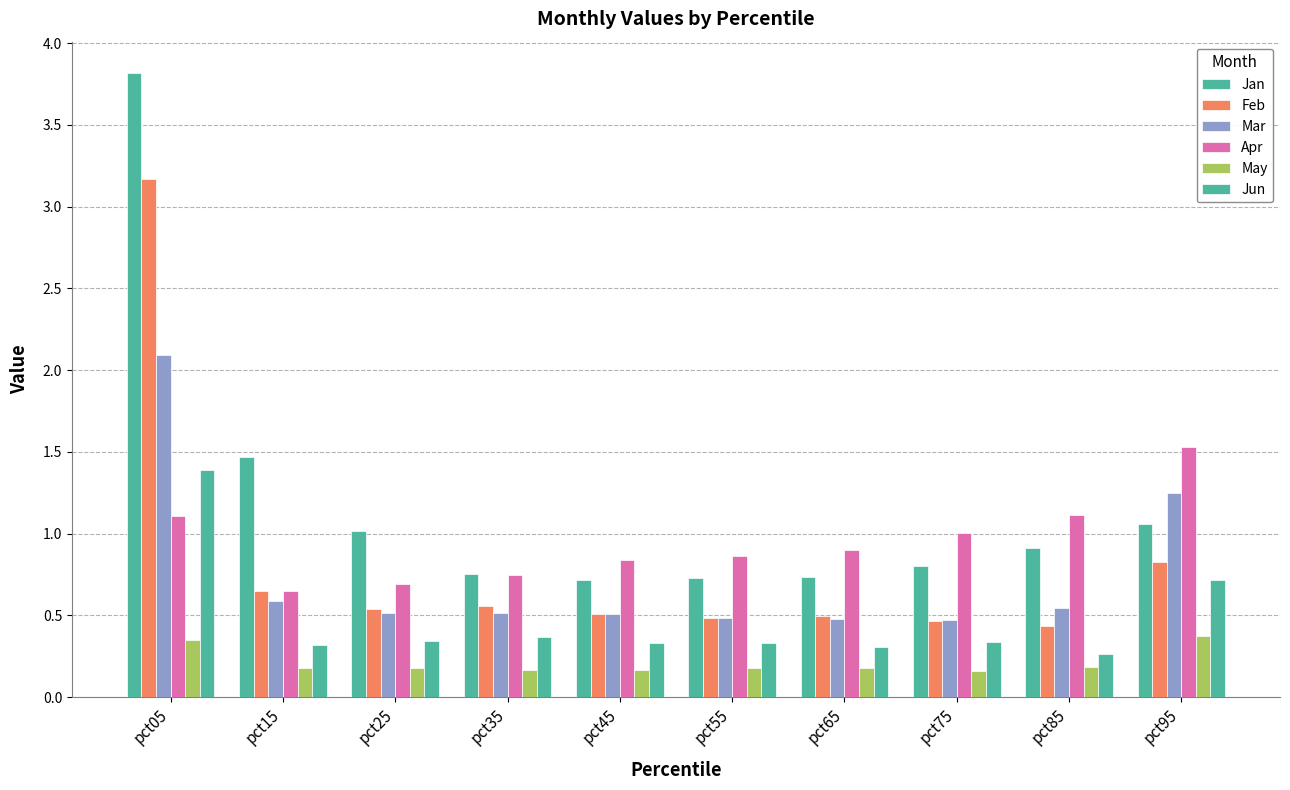

How many groups of bars are there?

10